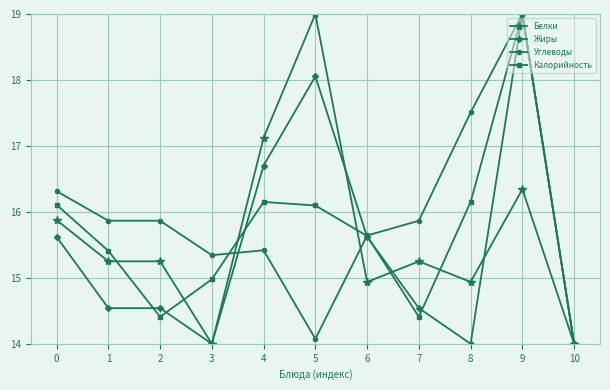

How many categories are shown in the chart?

11